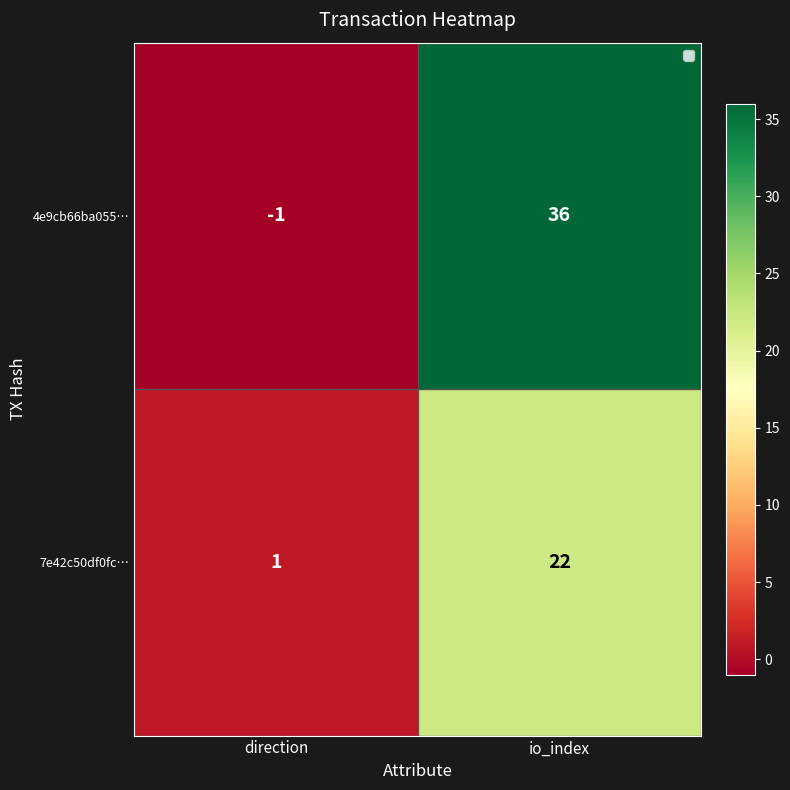

How many series are shown in this chart?

2